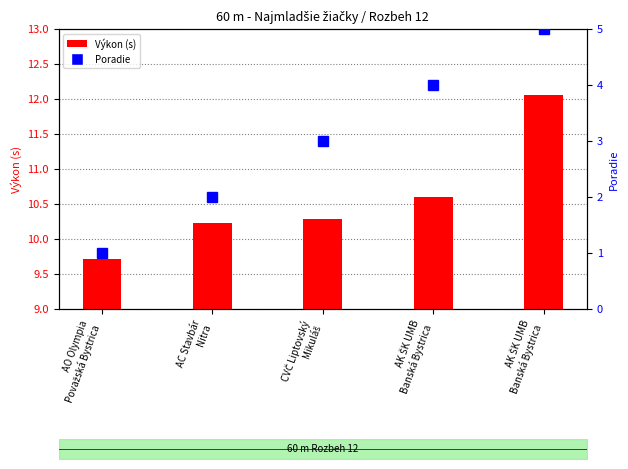

What is the average value of the Výkon (s) series?

10.6